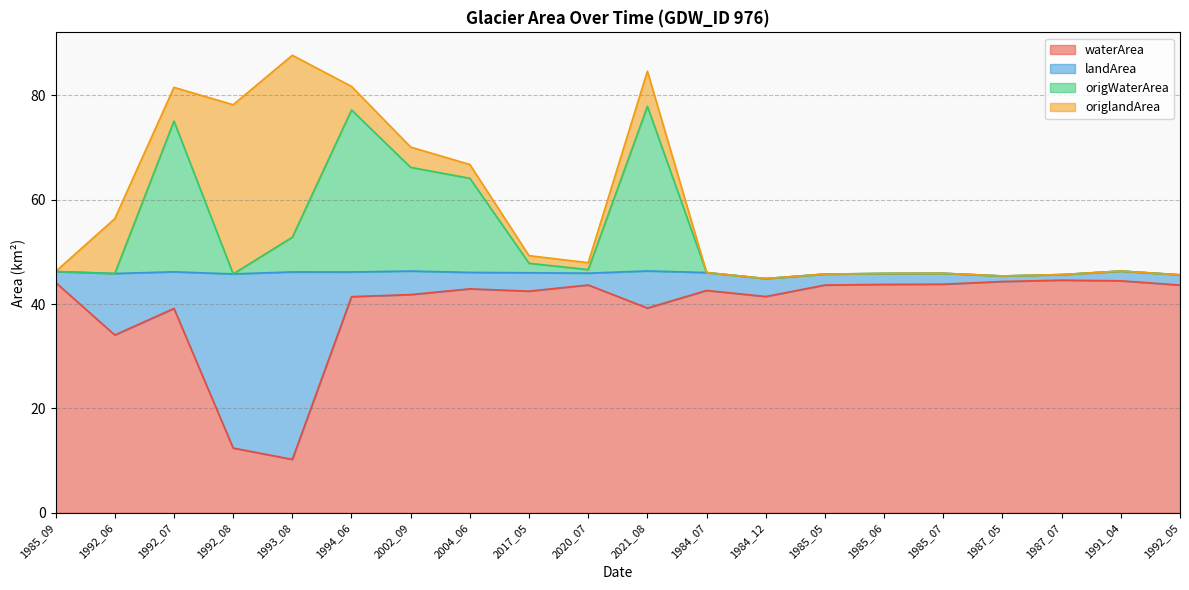

True or false: waterArea has a value of 9.8 at 1994_06.

False